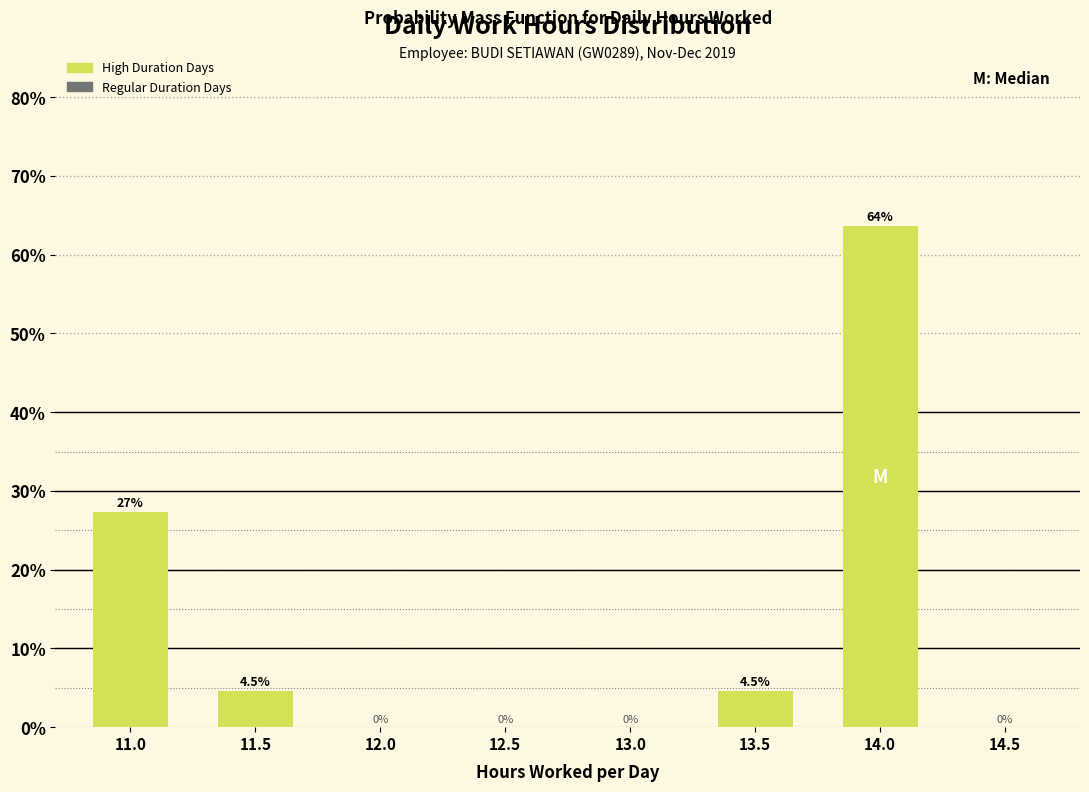

Reading left to right, list all the values displayed in this chart.

11.0=27.3	11.5=4.5	12.0=0.0	12.5=0.0	13.0=0.0	13.5=4.5	14.0=63.6	14.5=0.0